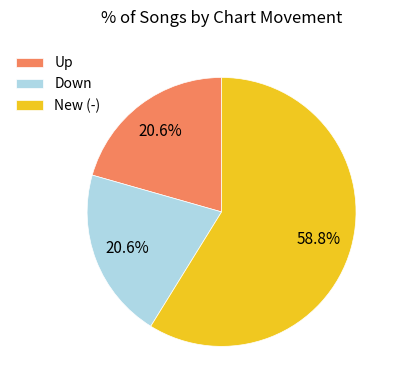

Combined, do New (-) and Down account for over 50%?

Yes